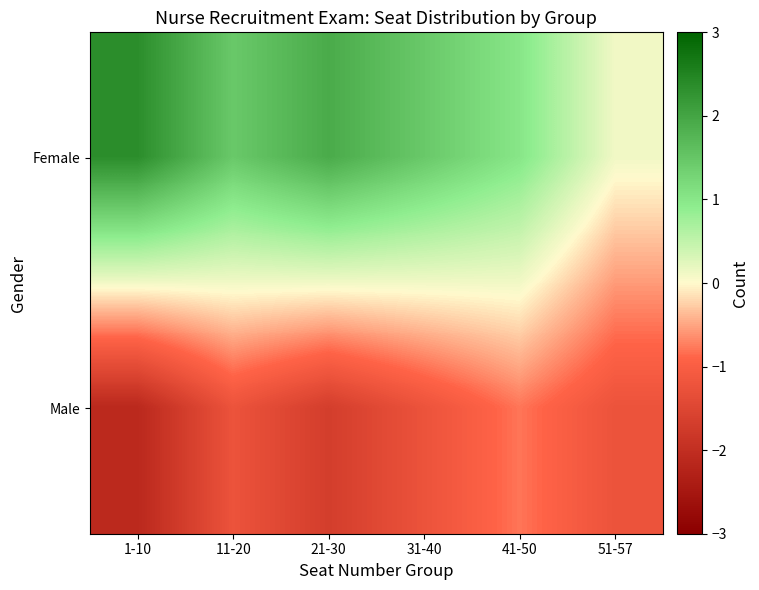

At 21-30, list the series in order from largest to smallest.

Female, Male